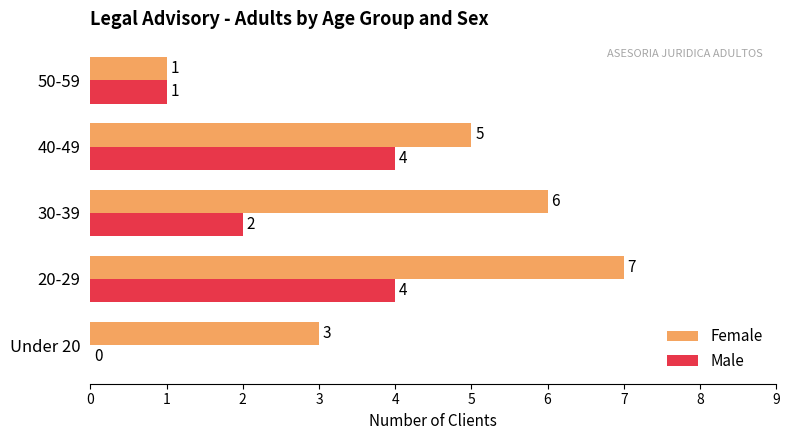

Between 40-49 and 50-59, which series saw the biggest shift?

Female